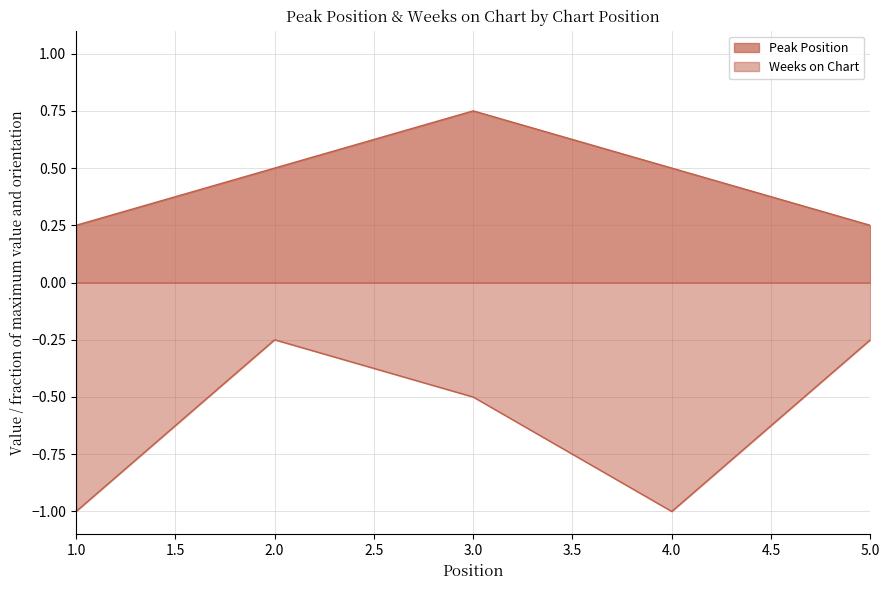

What is the difference between the Peak Position values at 5 and 3?

0.5